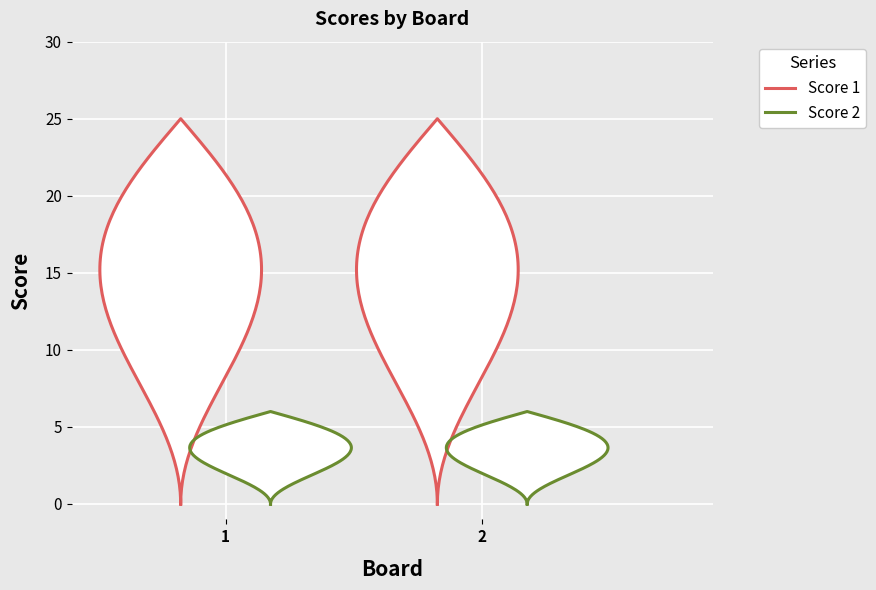

At which category is the sum across all series the highest?

1